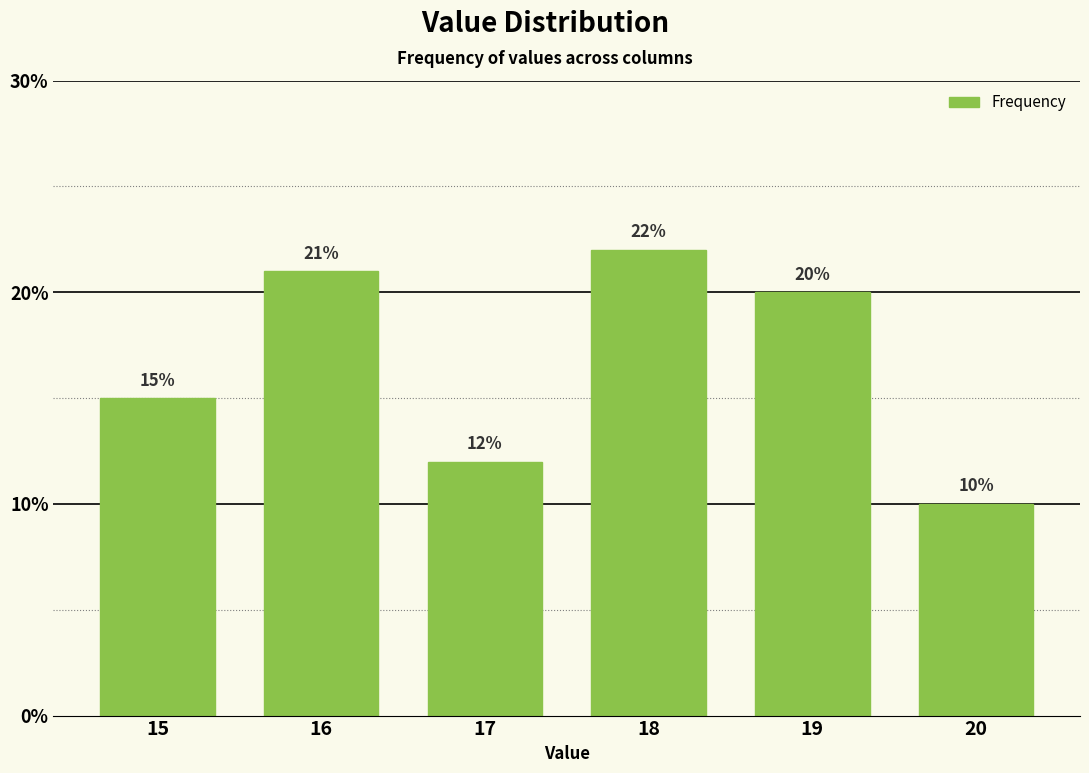

How many data points are less than 20?

3